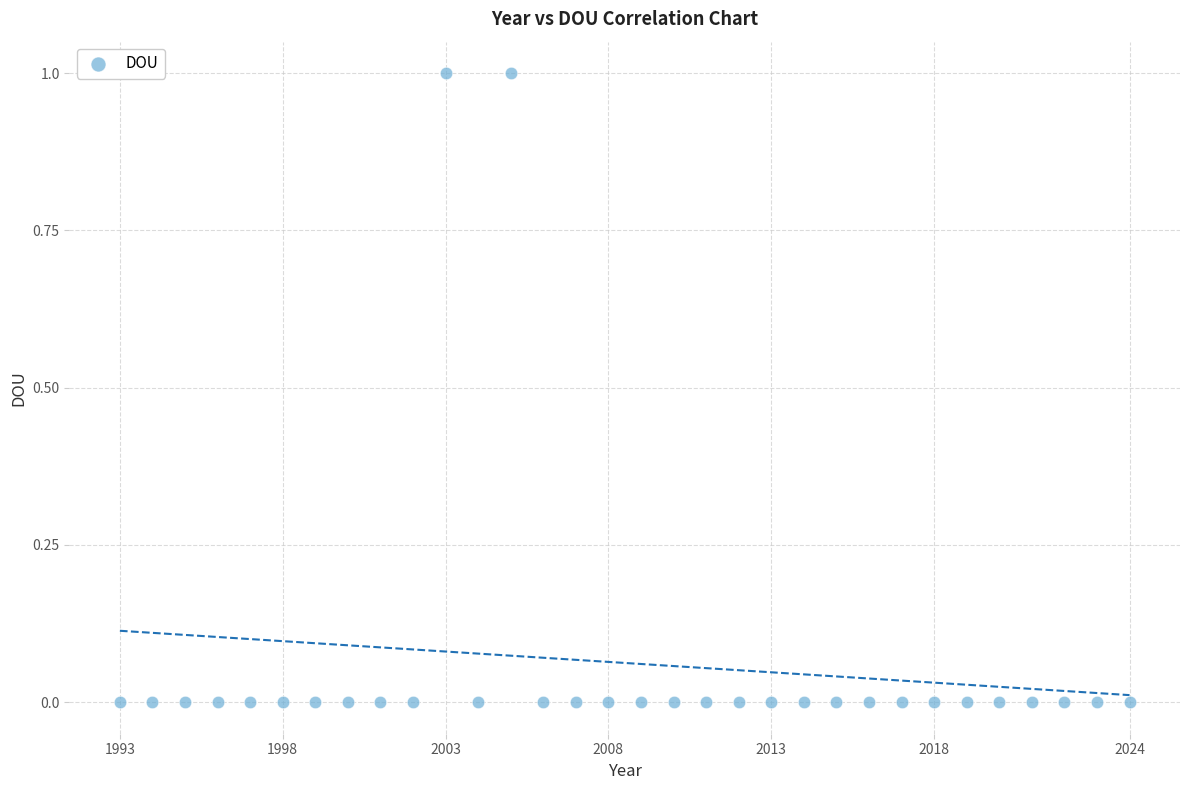

What is the range of X values (max minus min)?

31